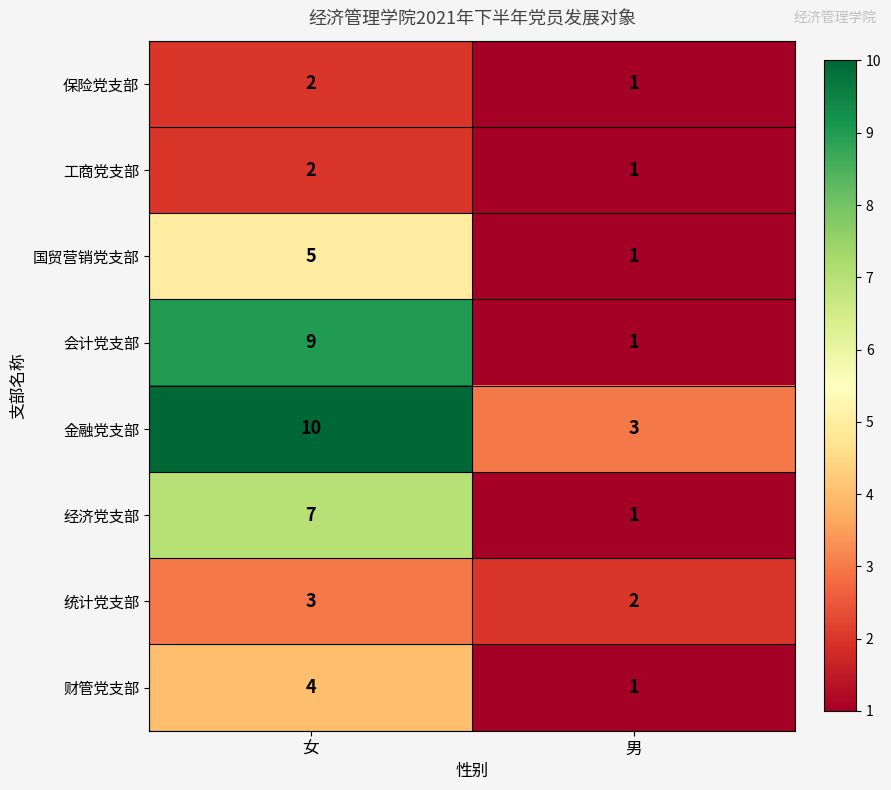

Read the 经济党支部 value at 女.

7